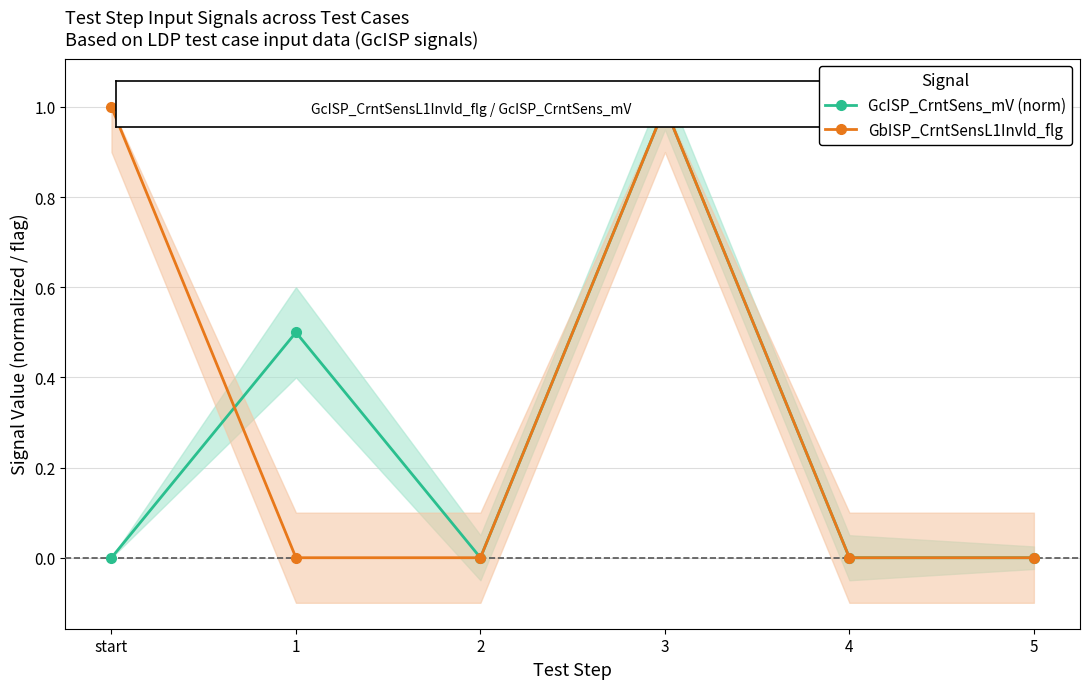

What is the label of the 1st point from the left?

start